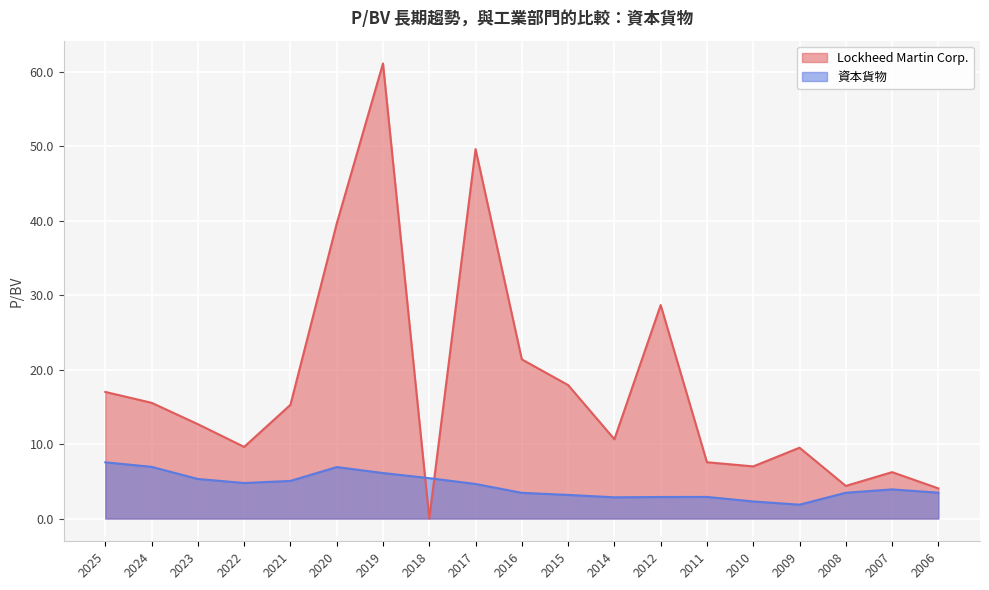

What is the value of the 資本貨物 point at the 2nd from the left?

6.9